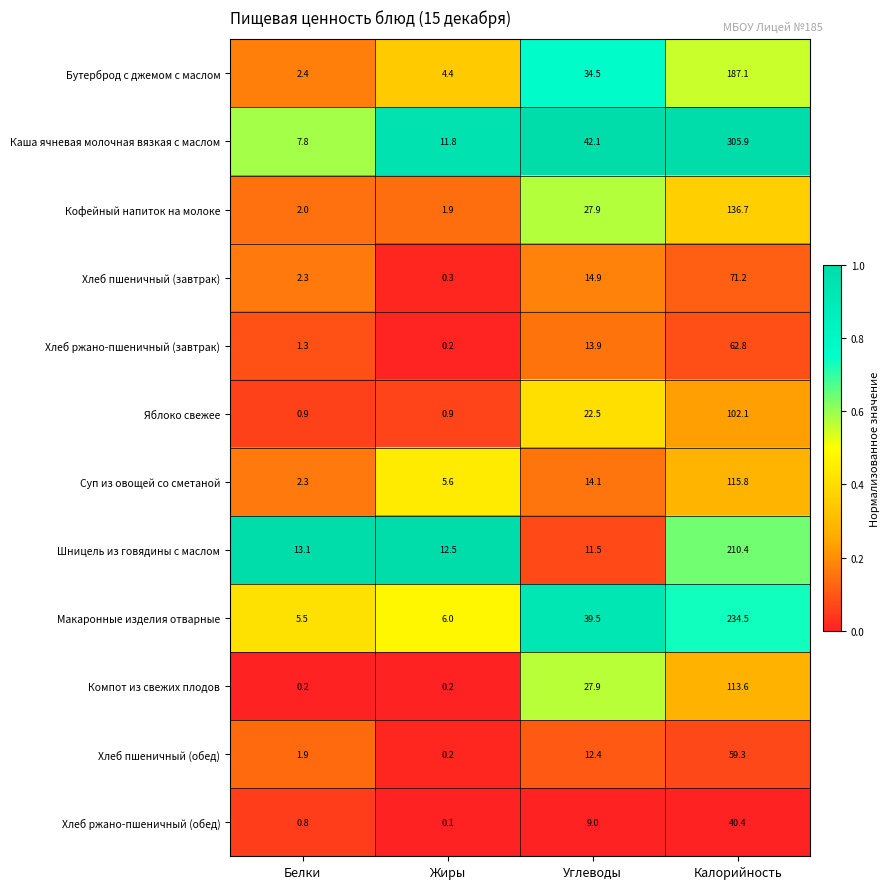

What is the lowest value of the Шницель из говядины с маслом series?

11.5